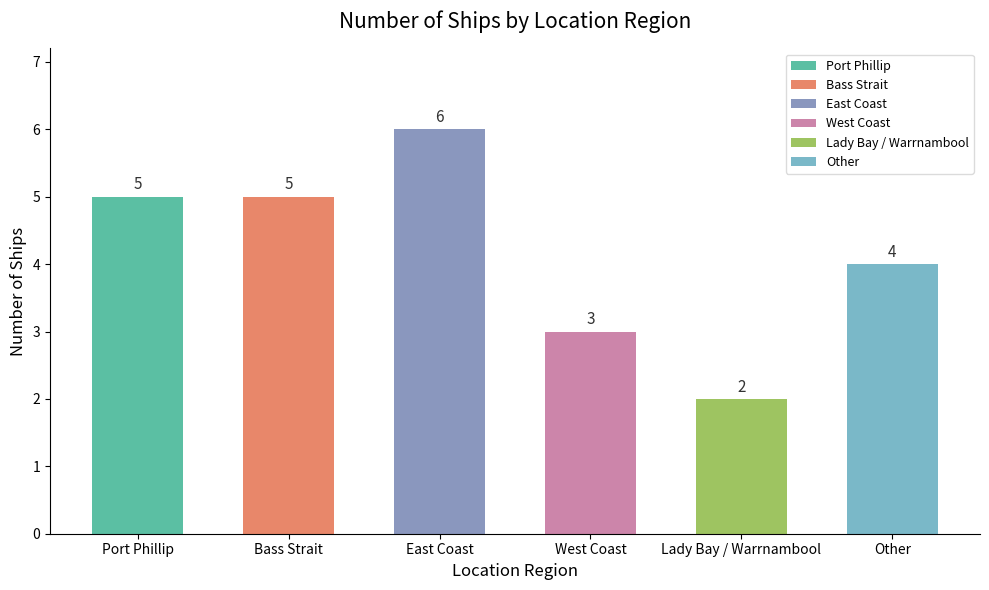

Is it true that the value at West Coast is 3?

True